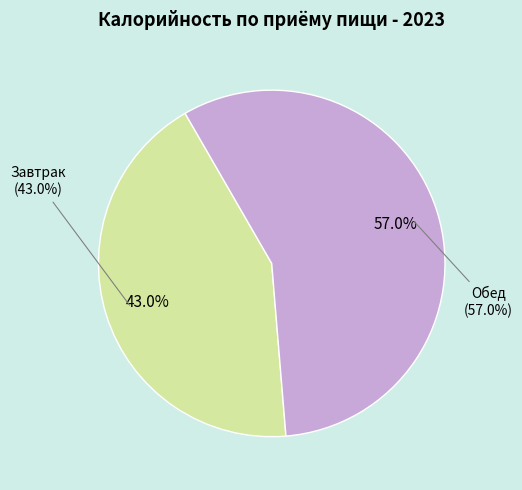

What percentage is the Обед slice, to the nearest percent?

57%